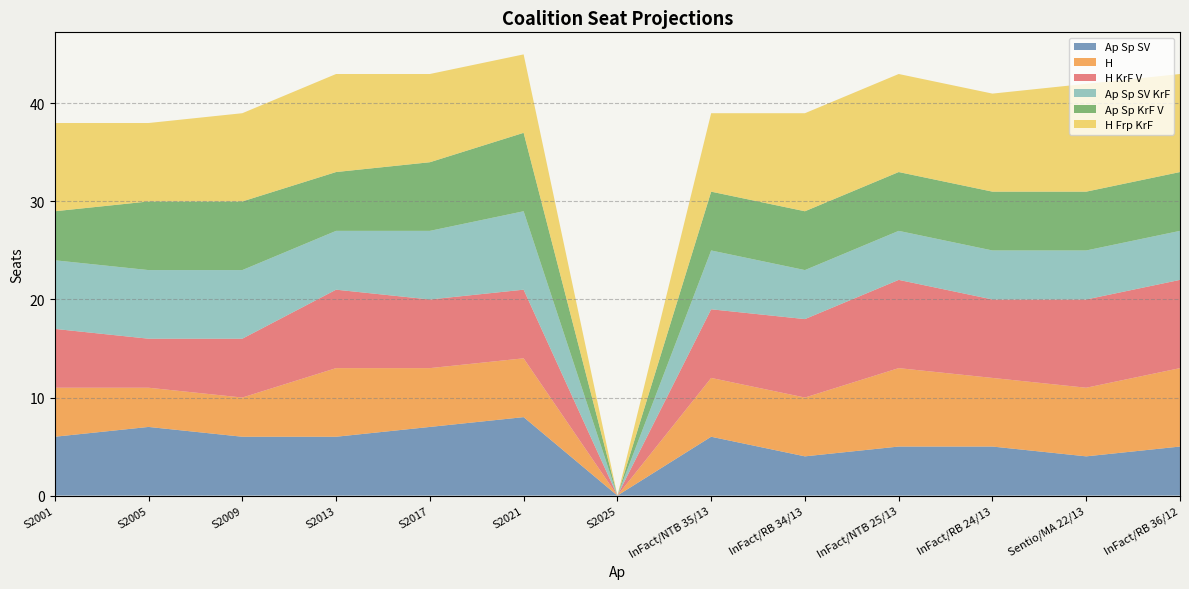

Reading left to right, extract all data points from this chart.

Ap Sp SV: S2001=6	S2005=7	S2009=6	S2013=6	S2017=7	S2021=8	S2025=0	InFact/NTB 35/13=6	InFact/RB 34/13=4	InFact/NTB 25/13=5	InFact/RB 24/13=5	Sentio/MA 22/13=4	InFact/RB 36/12=5
H: S2001=5	S2005=4	S2009=4	S2013=7	S2017=6	S2021=6	S2025=0	InFact/NTB 35/13=6	InFact/RB 34/13=6	InFact/NTB 25/13=8	InFact/RB 24/13=7	Sentio/MA 22/13=7	InFact/RB 36/12=8
H KrF V: S2001=6	S2005=5	S2009=6	S2013=8	S2017=7	S2021=7	S2025=0	InFact/NTB 35/13=7	InFact/RB 34/13=8	InFact/NTB 25/13=9	InFact/RB 24/13=8	Sentio/MA 22/13=9	InFact/RB 36/12=9
Ap Sp SV KrF: S2001=7	S2005=7	S2009=7	S2013=6	S2017=7	S2021=8	S2025=0	InFact/NTB 35/13=6	InFact/RB 34/13=5	InFact/NTB 25/13=5	InFact/RB 24/13=5	Sentio/MA 22/13=5	InFact/RB 36/12=5
Ap Sp KrF V: S2001=5	S2005=7	S2009=7	S2013=6	S2017=7	S2021=8	S2025=0	InFact/NTB 35/13=6	InFact/RB 34/13=6	InFact/NTB 25/13=6	InFact/RB 24/13=6	Sentio/MA 22/13=6	InFact/RB 36/12=6
H Frp KrF: S2001=9	S2005=8	S2009=9	S2013=10	S2017=9	S2021=8	S2025=0	InFact/NTB 35/13=8	InFact/RB 34/13=10	InFact/NTB 25/13=10	InFact/RB 24/13=10	Sentio/MA 22/13=11	InFact/RB 36/12=10